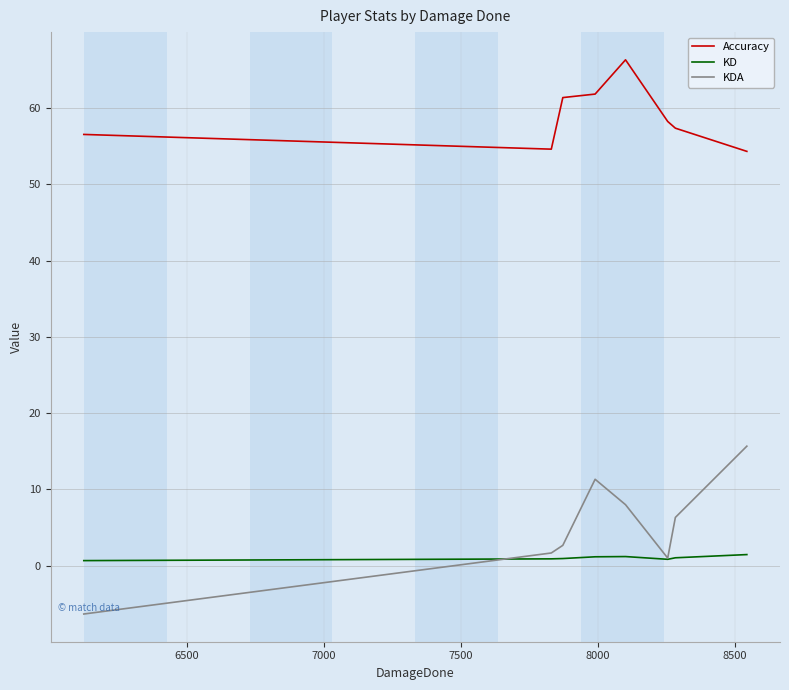

Which series has the largest total across all categories?

Accuracy